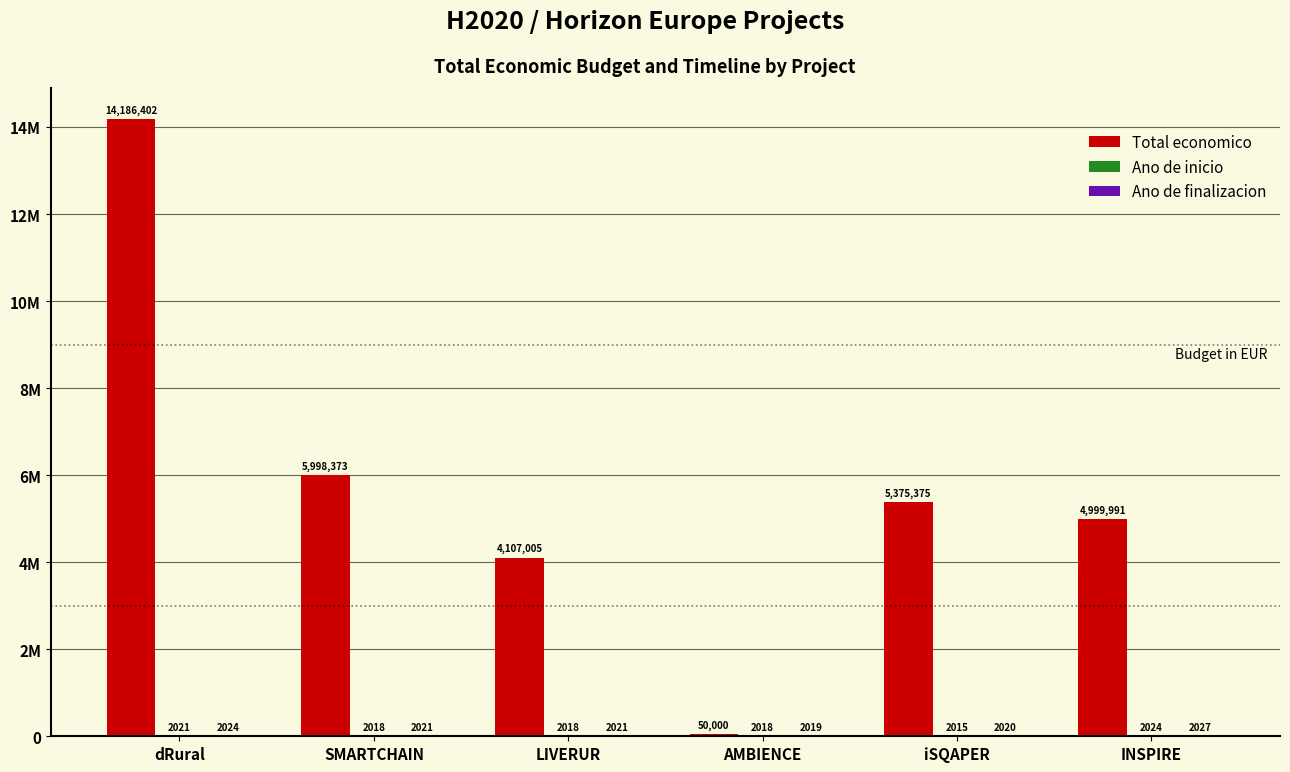

List the series in order of their peak value, highest first.

Total economico, Ano de finalizacion, Ano de inicio